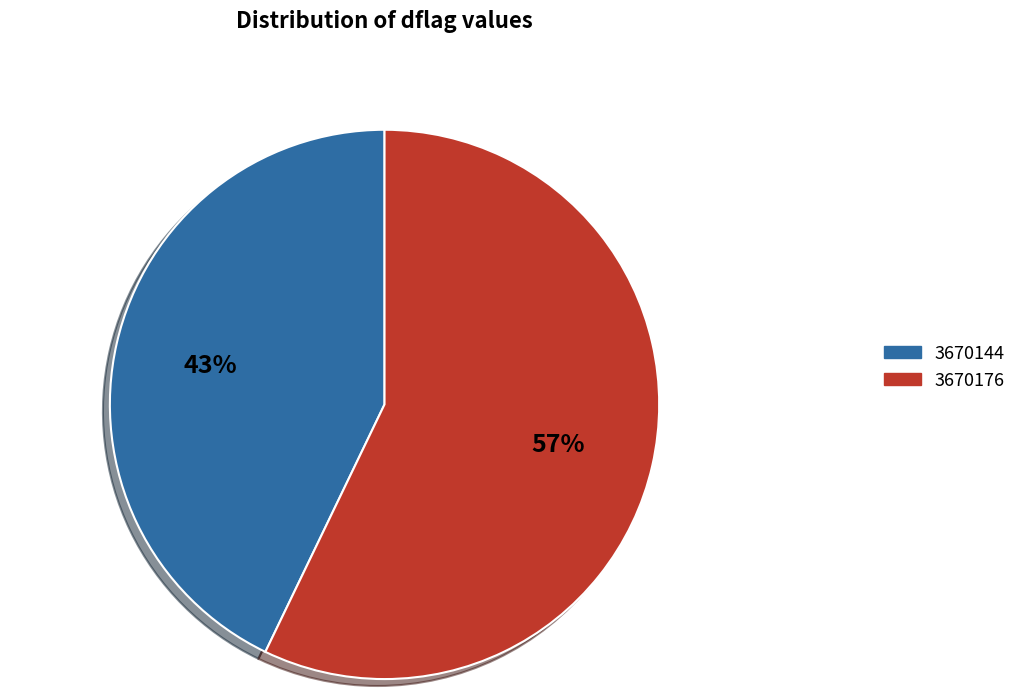

What percentage is the 3670176 slice, to the nearest percent?

57%